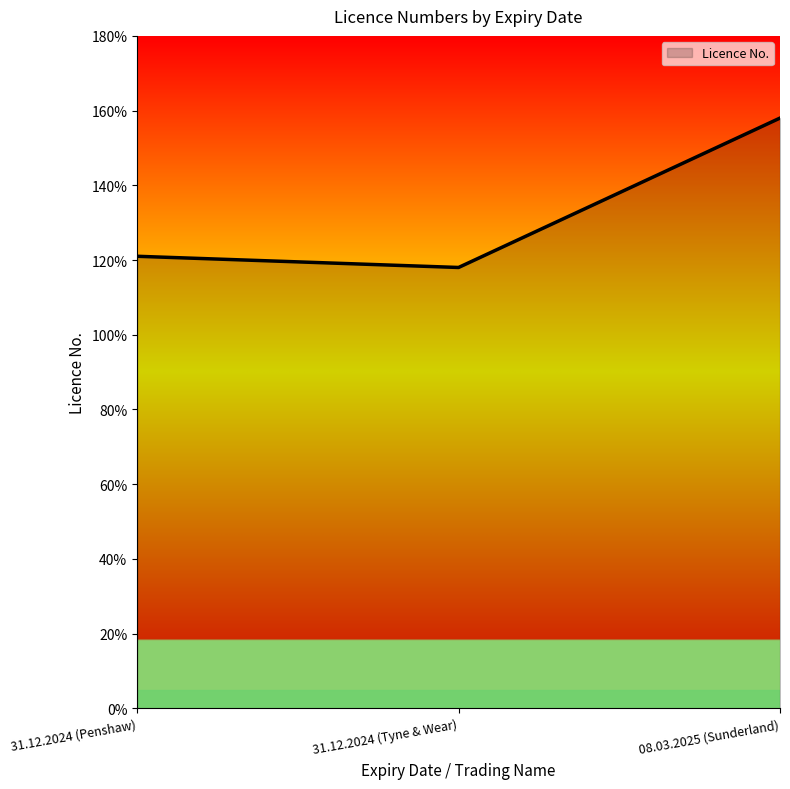

What is the difference between the second highest and minimum values?

3